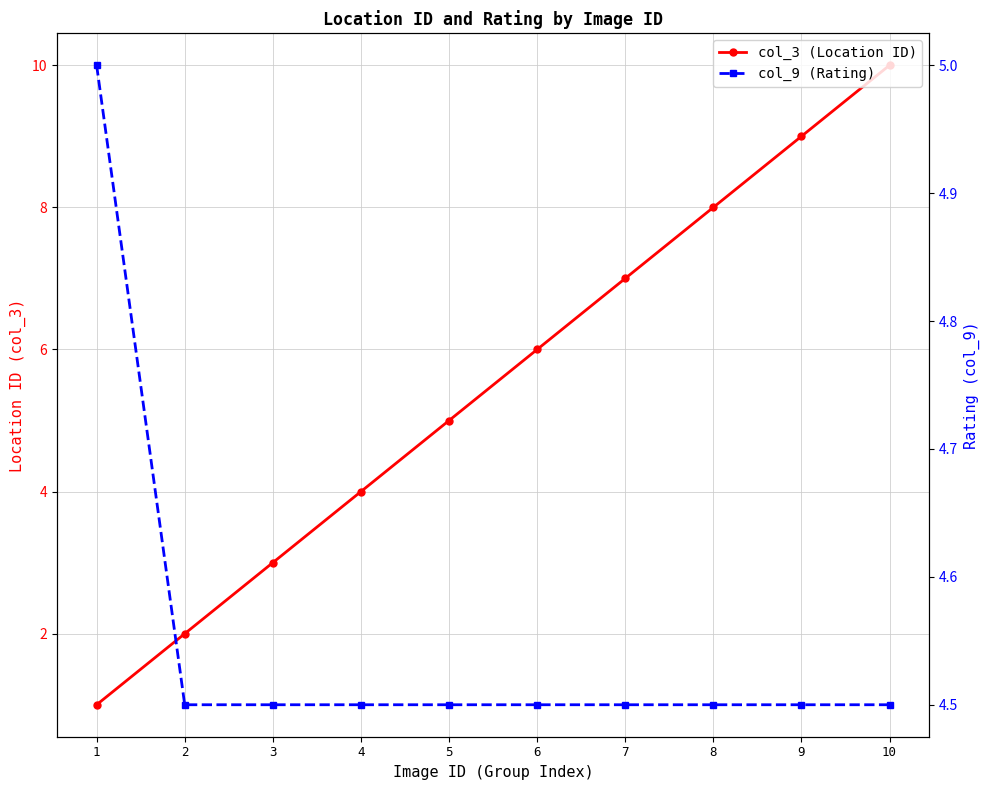

What is the total value across all series at 1?

6.0